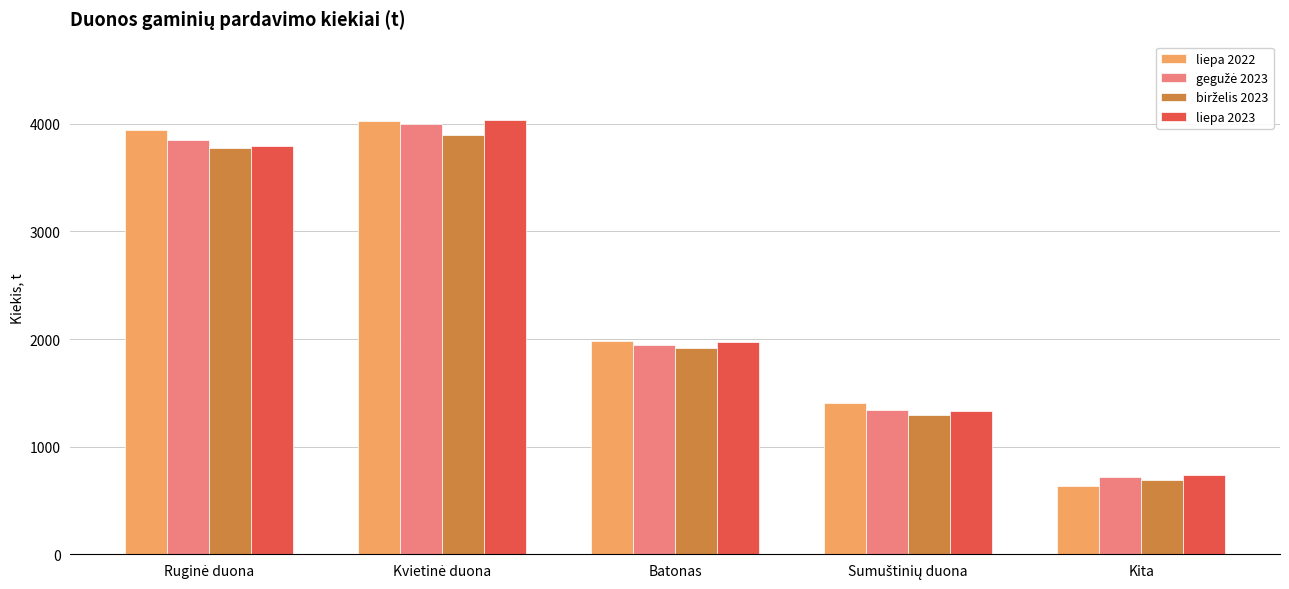

Between Batonas and Kita, which series saw the biggest shift?

liepa 2022